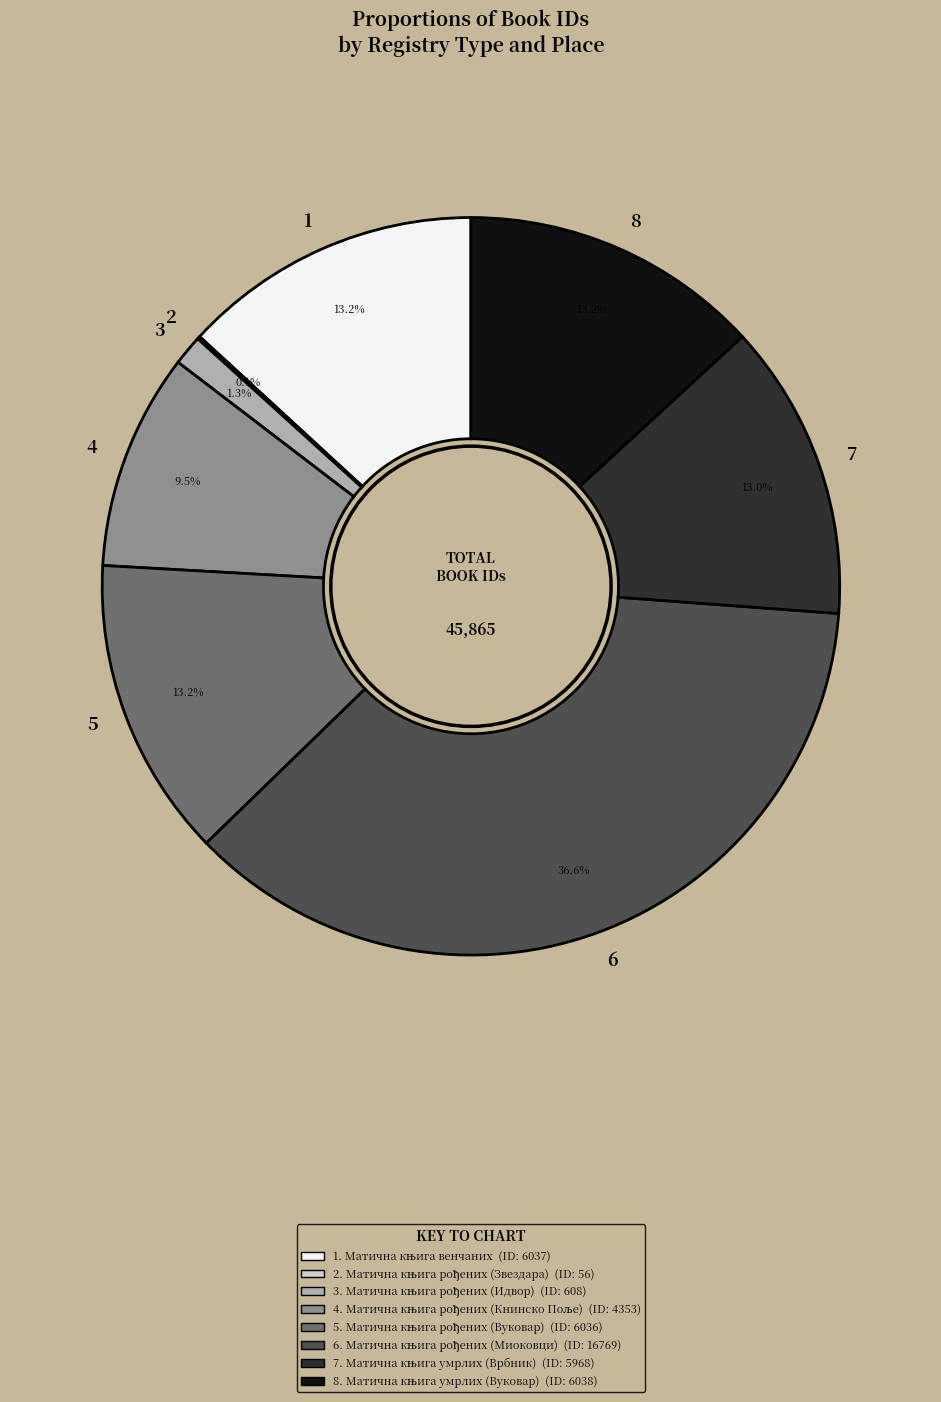

Does any single category account for the majority?

No